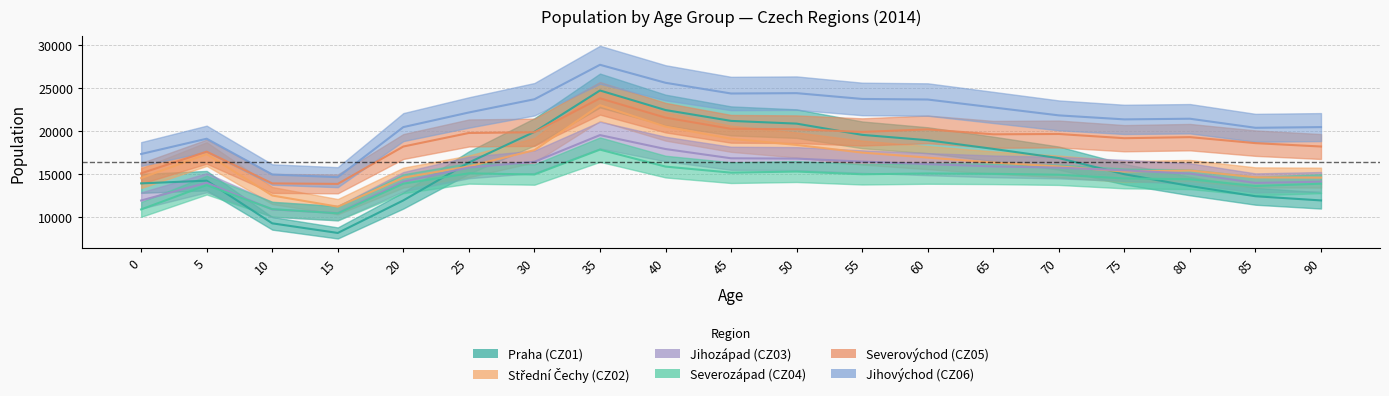

True or false: Jihozápad (CZ03) and Severovýchod (CZ05) cross at least once.

False